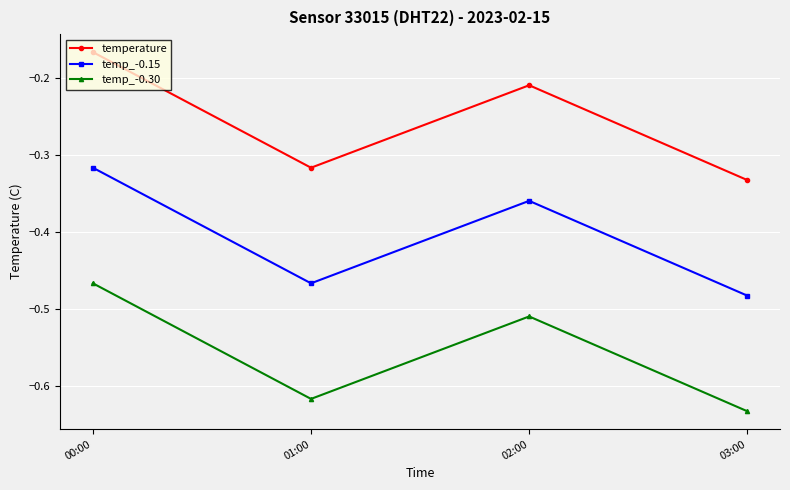

What is the spread (max minus min) of values at 01:00?

0.3